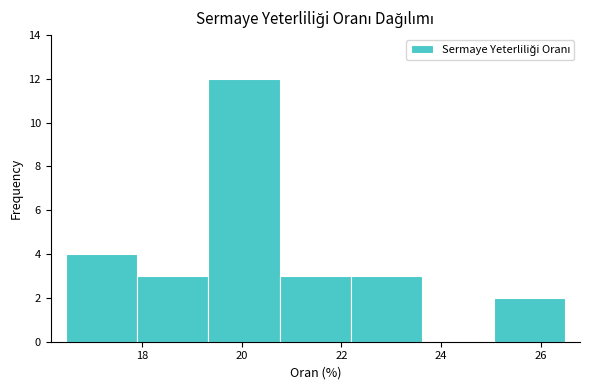

Reading left to right, transcribe this chart: for each bar, give the range it covers on the x-axis and its height. Neither the bar edges nor the heights are printed on the chart, so give them approximately, as read against the axes.

16.4 to 17.8: 4
17.8 to 19.4: 3
19.4 to 20.8: 12
20.8 to 22.2: 3
22.2 to 23.6: 3
23.6 to 25.0: 0
25.0 to 26.4: 2